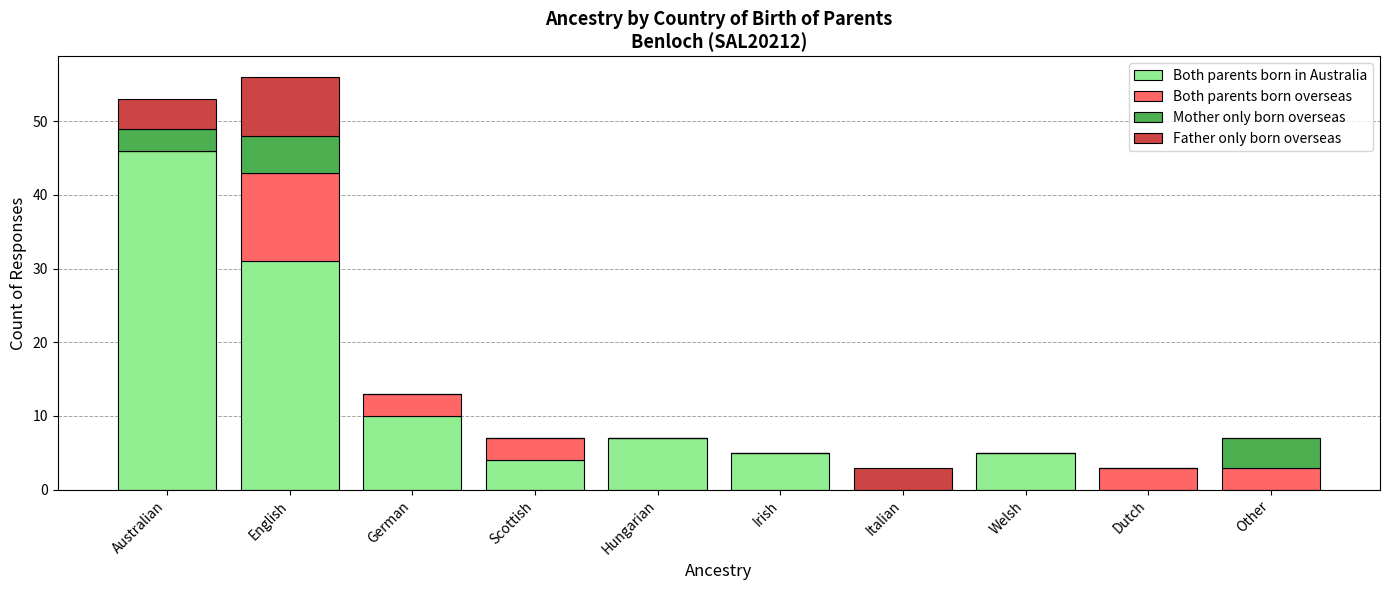

What is the total value across all series at Dutch?

3